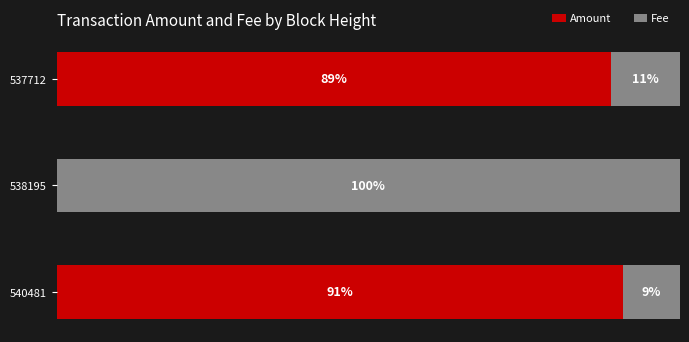

What are all the series names shown in the legend?

Amount, Fee